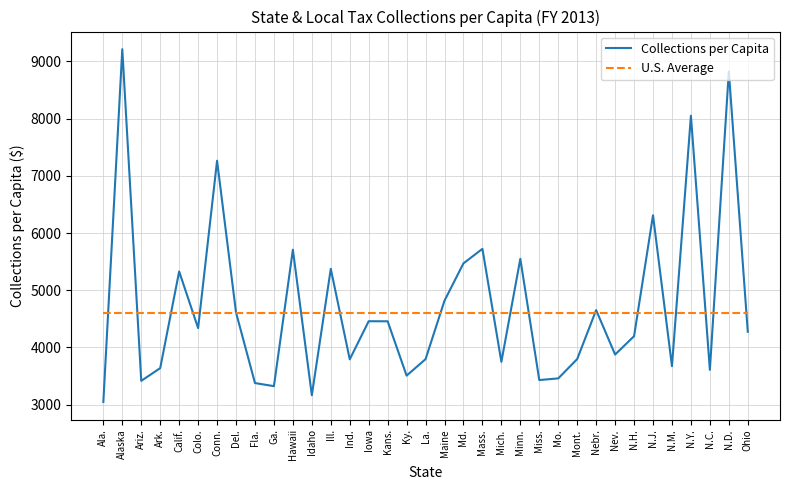

Which label corresponds to the largest value in the chart?

Alaska